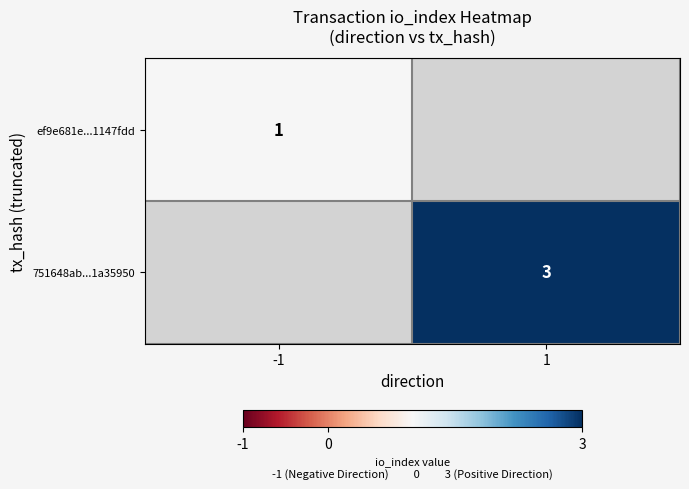

What is the maximum value shown in the chart?

3.0